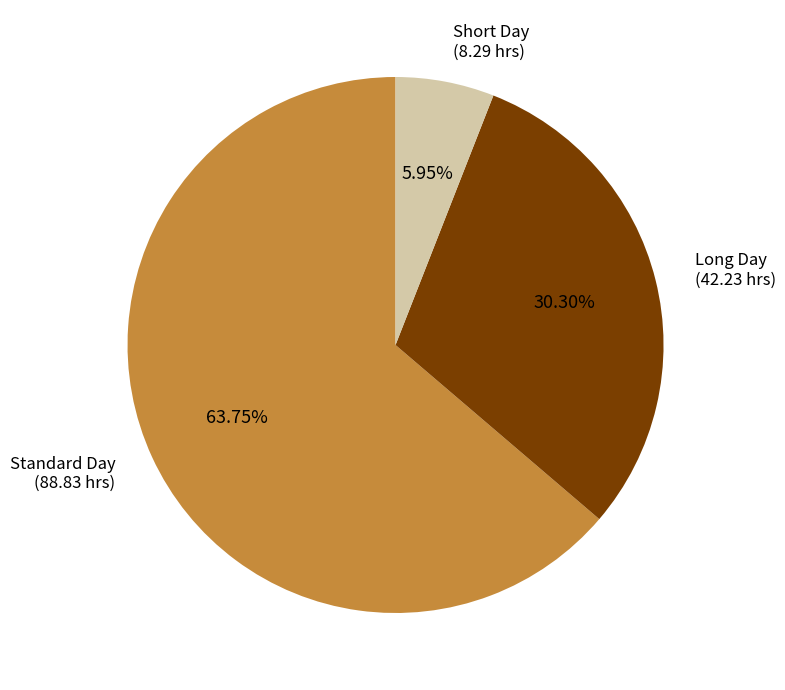

Is there a majority slice in this chart?

Yes